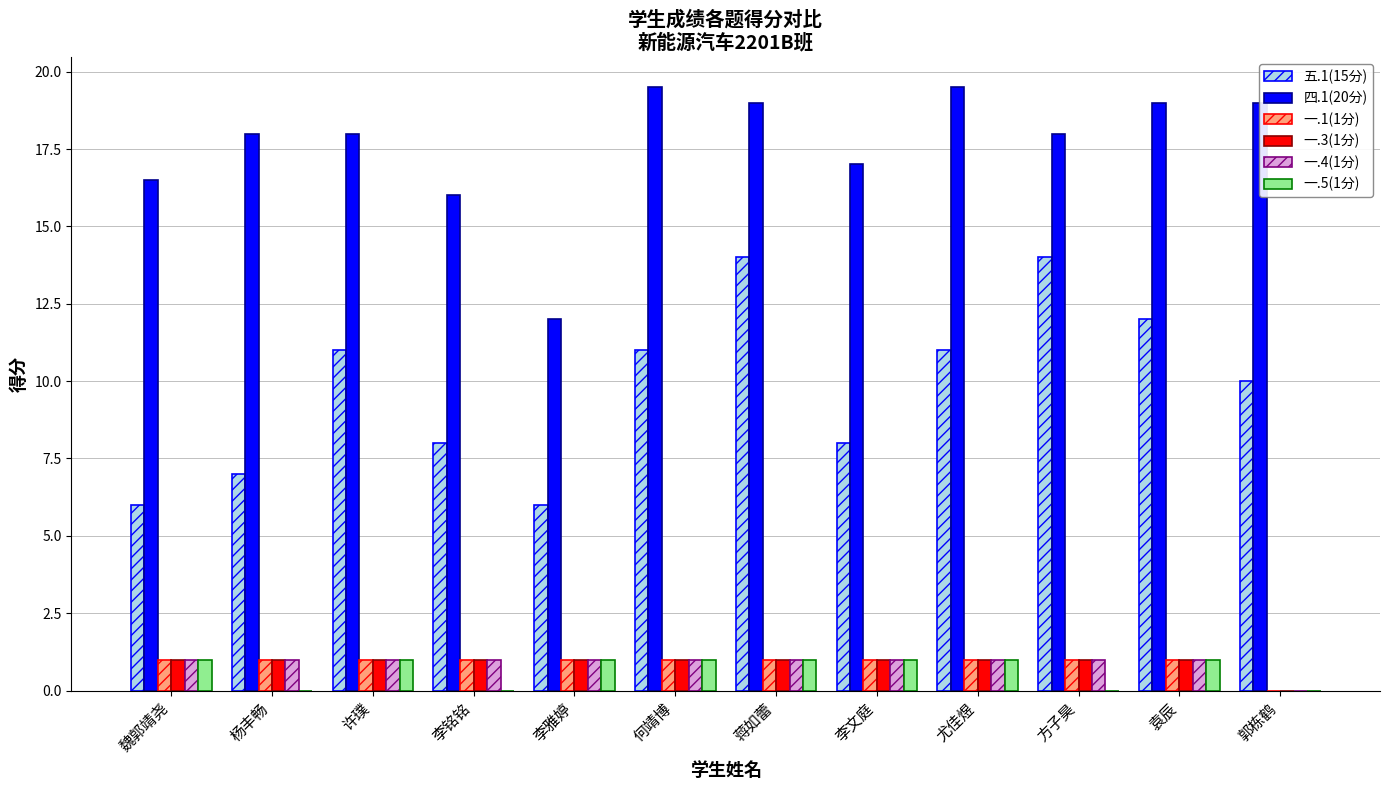

True or false: 一.1(1分) has a value of 1.8 at 方子昊.

False